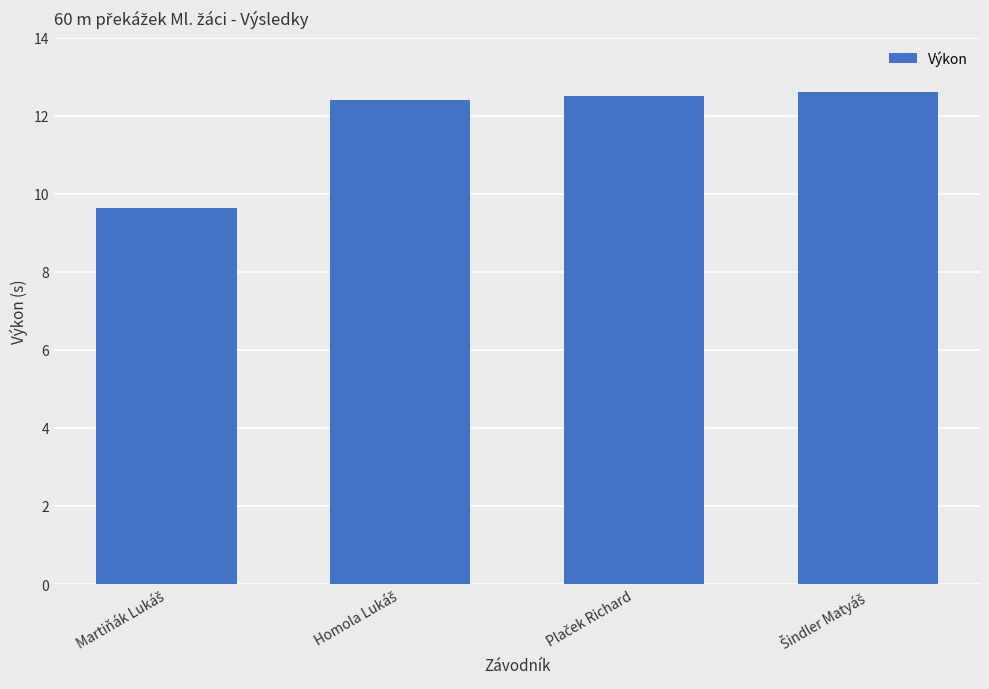

Reading left to right, transcribe all the data shown in this chart.

9.6	12.4	12.5	12.6